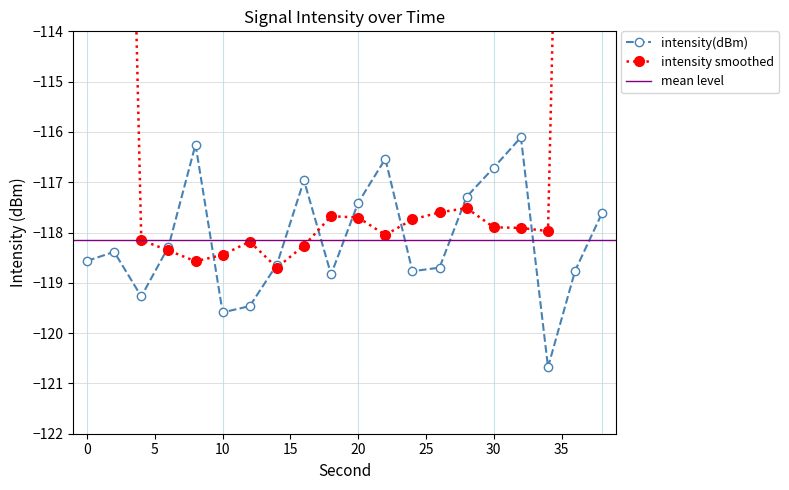

Reading left to right, transcribe all the data shown in this chart.

-118.6	-118.4	-119.3	-118.3	-116.3	-119.6	-119.5	-118.6	-117.0	-118.8	-117.4	-116.5	-118.8	-118.7	-117.3	-116.7	-116.1	-120.7	-118.8	-117.6